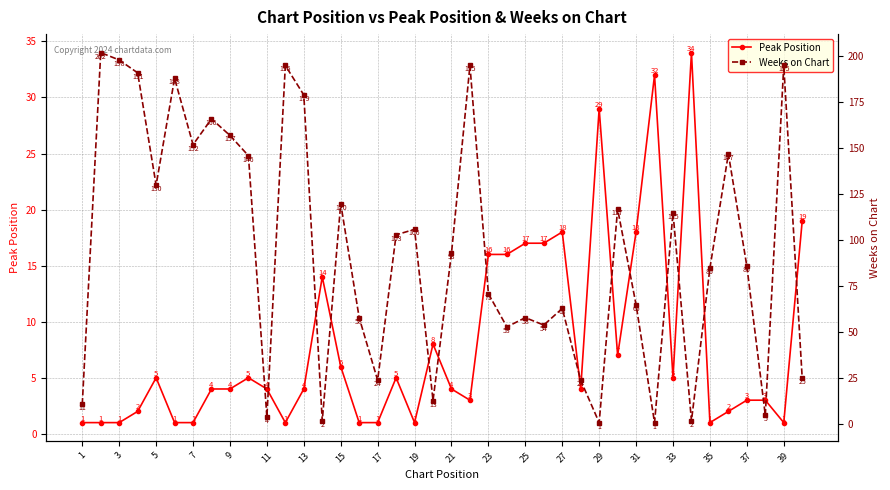

What are all the series names shown in the legend?

Peak Position, Weeks on Chart